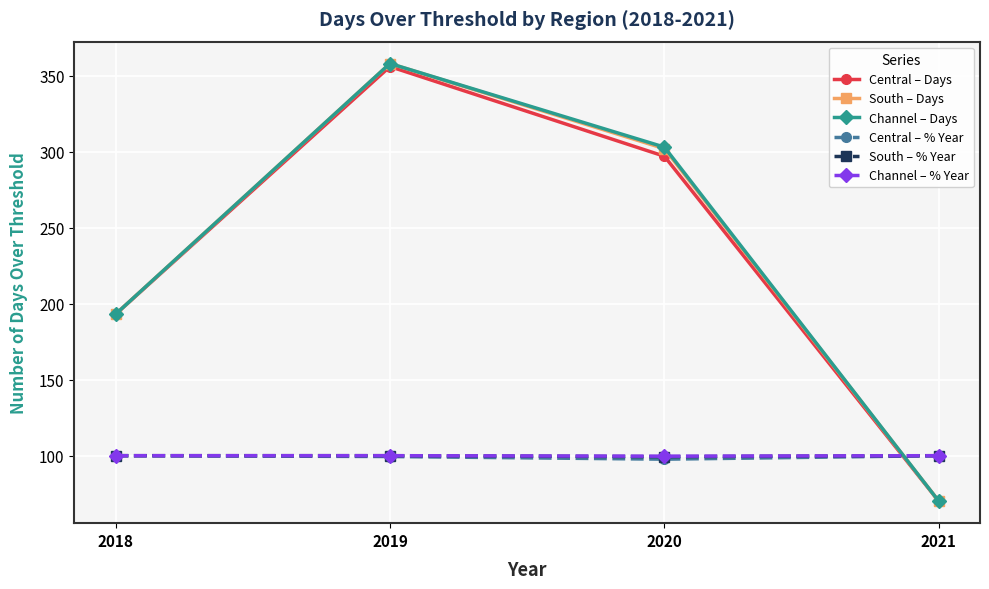

How many intersections are there between Channel – % Year and Channel – Days?

1